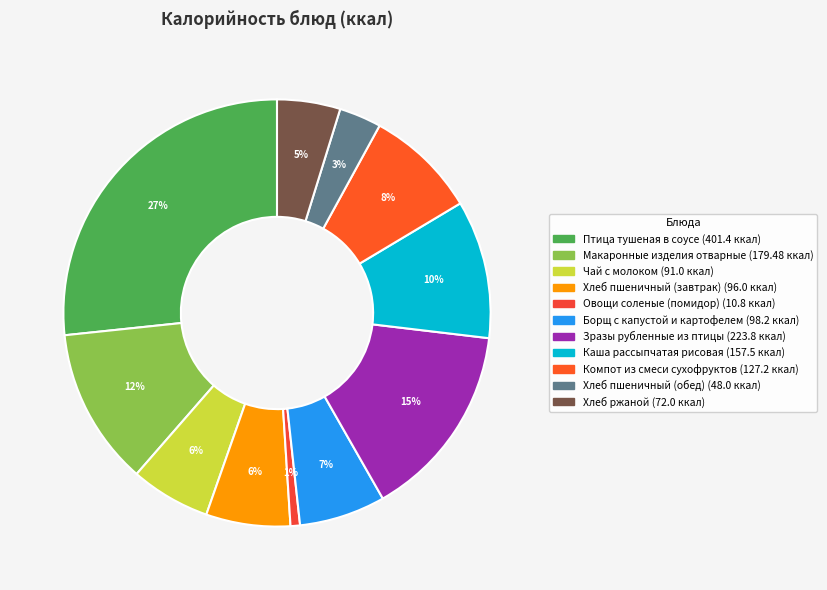

What percentage is the Хлеб пшеничный (обед) slice, to the nearest percent?

3%